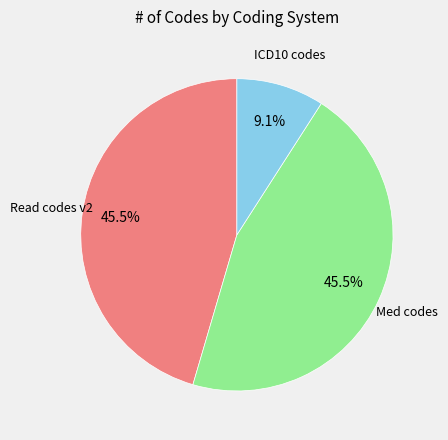

How much of the chart is everything except Read codes v2?

54.5%